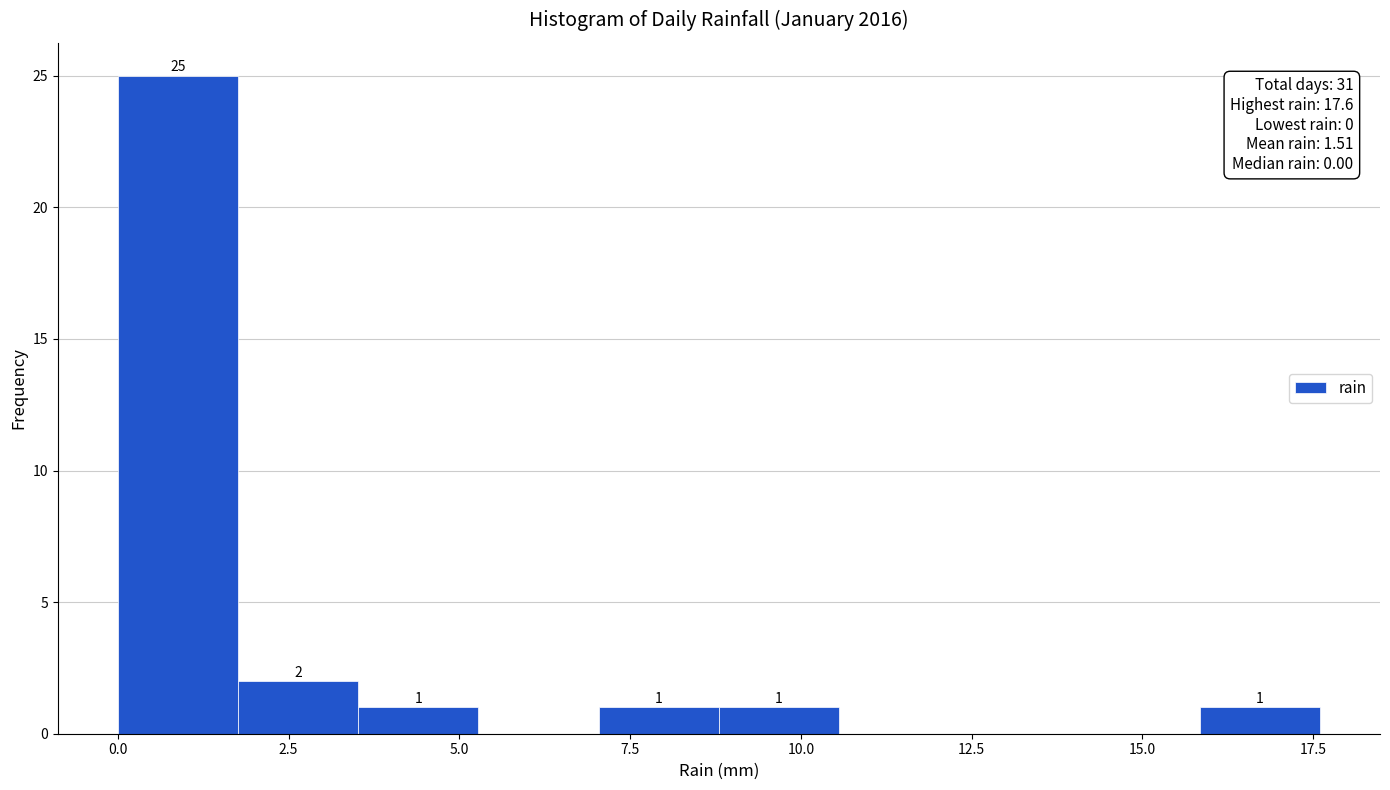

Around what value on the x-axis is the tallest bar? Give the approximate position of its centre, as read against the axis.

1.0